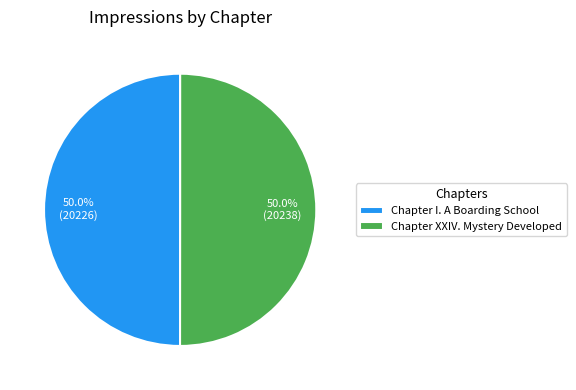

To the nearest percent, what is the average slice percentage?

50%